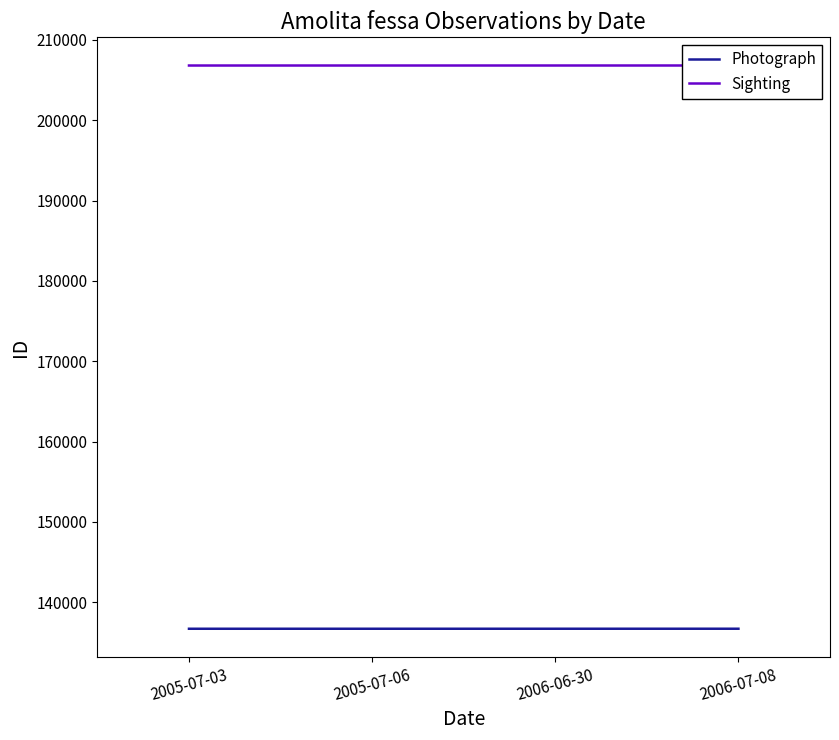

What is the average value of the Sighting series?

206816